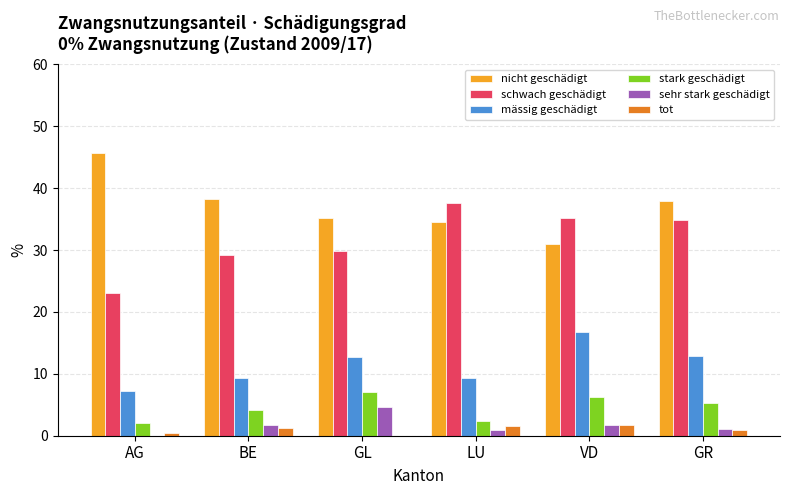

At which label does tot first exceed 1?

BE